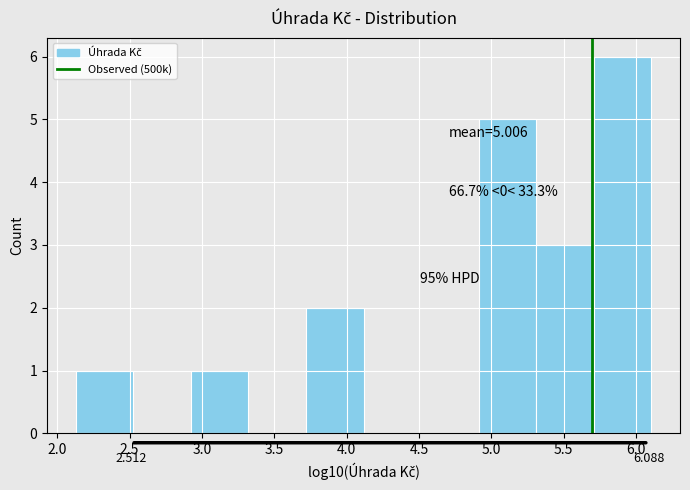

Which range on the x-axis has the tallest bar?

5.70 to 6.10